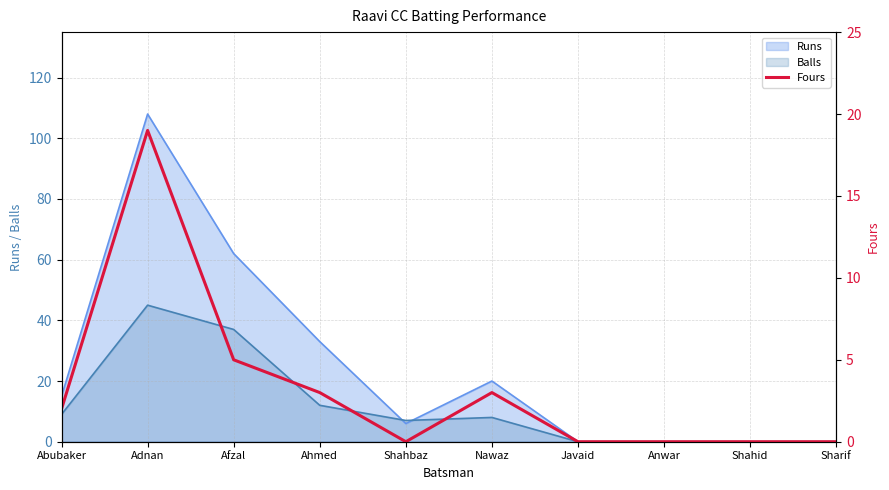

List the labels in order of value, largest first.

Adnan, Afzal, Ahmed, Nawaz, Abubaker, Shahbaz, Javaid, Anwar, Shahid, Sharif